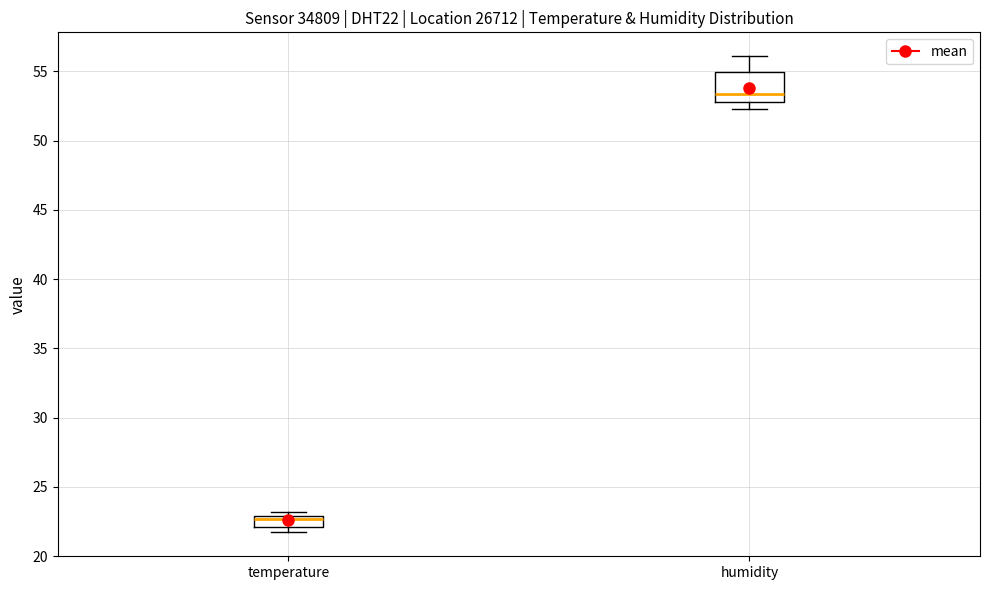

Reading left to right, transcribe this box plot: for each box, give where its median line is, the range the box spans, and where its two whiskers end, as read against the y-axis. The values are not printed on the chart, so give them approximately, as read against the axis.

temperature: median 22.5, box 22.0 to 23.0, whiskers 21.5 to 23.0 (just above the box's upper edge)
humidity: median 53.5, box 53.0 to 55.0, whiskers 52.5 to 56.0